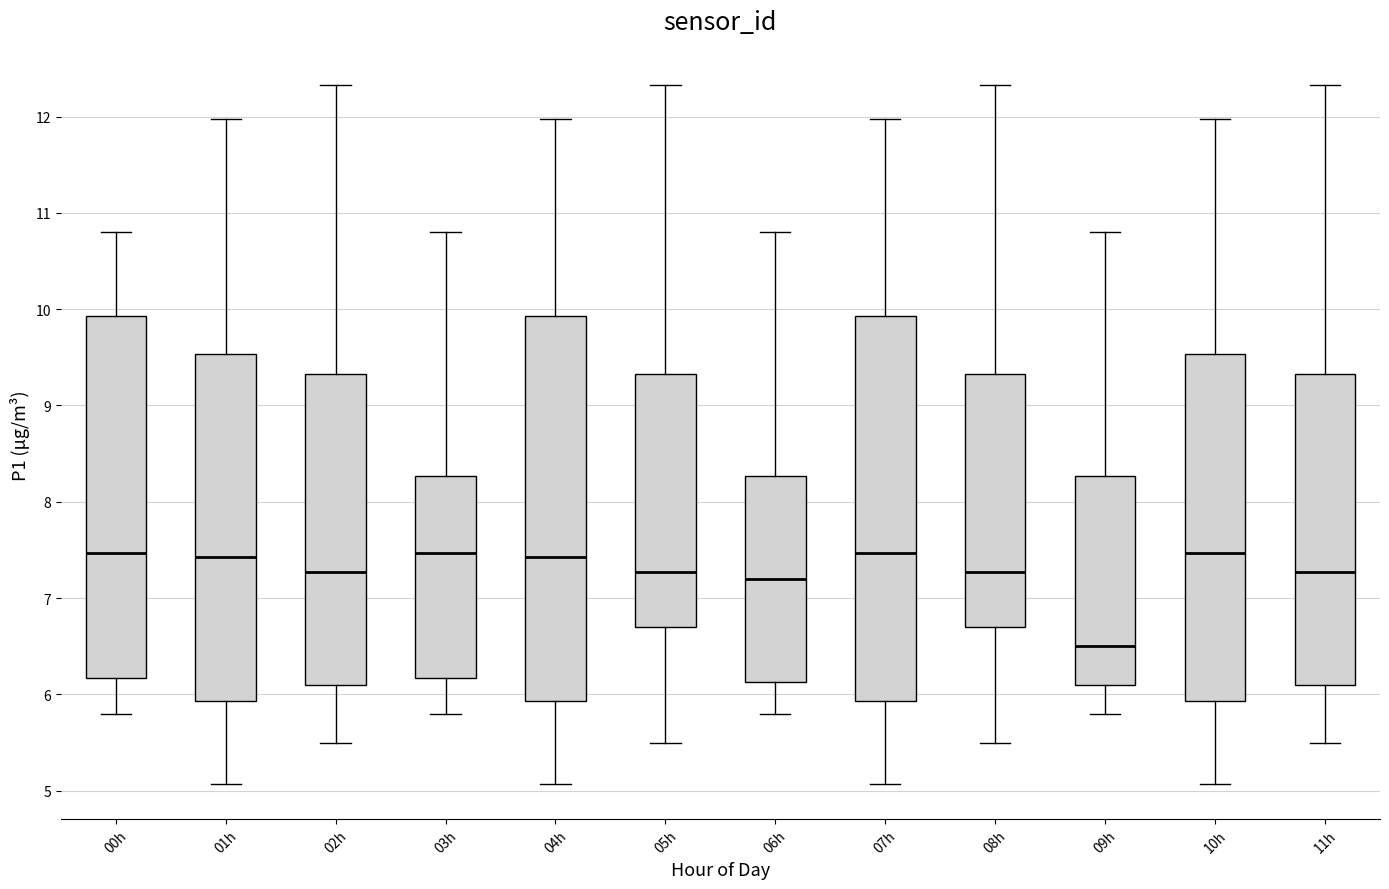

Which box has the lowest median line?

09h